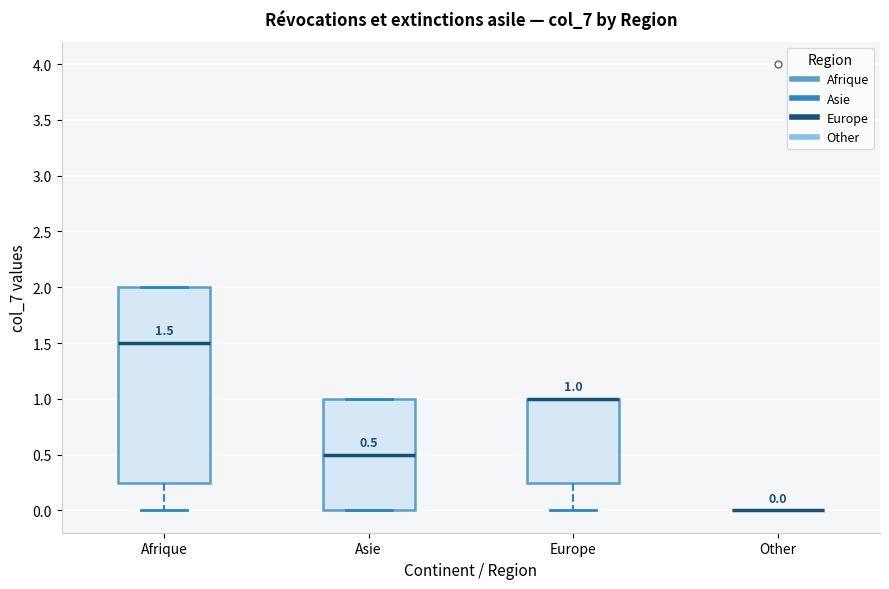

Which box is the tallest, from its lower edge to its upper edge?

Afrique